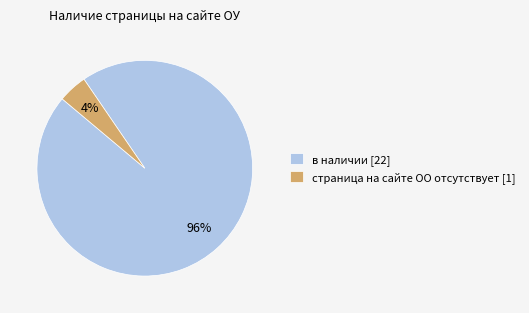

Combined, do страница на сайте ОО отсутствует and в наличии account for over 50%?

Yes